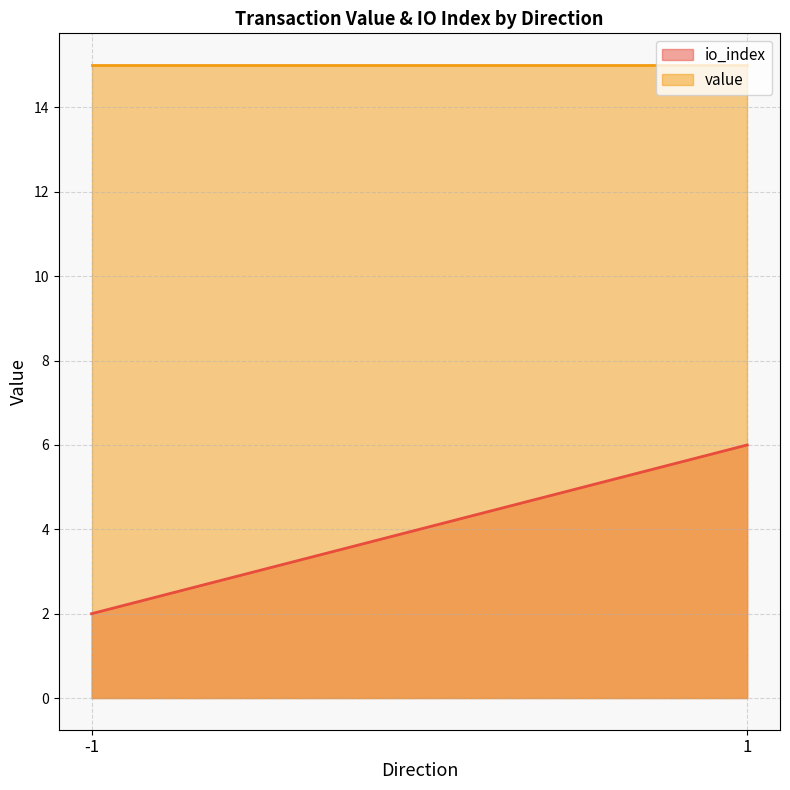

What is the sum of all value values?

3001.3